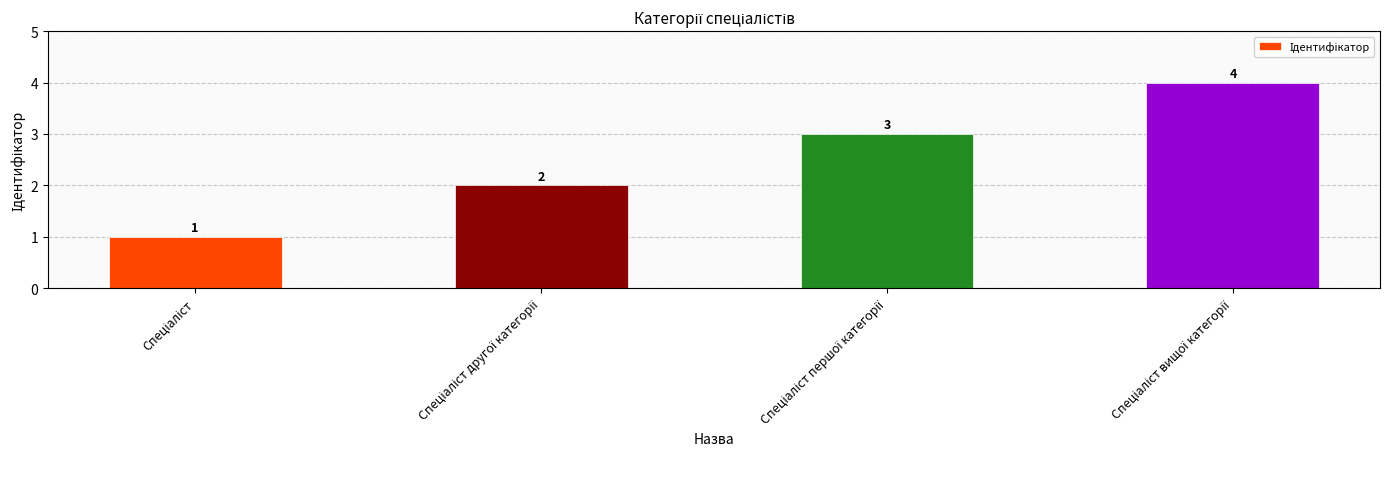

What is the greatest value displayed?

4